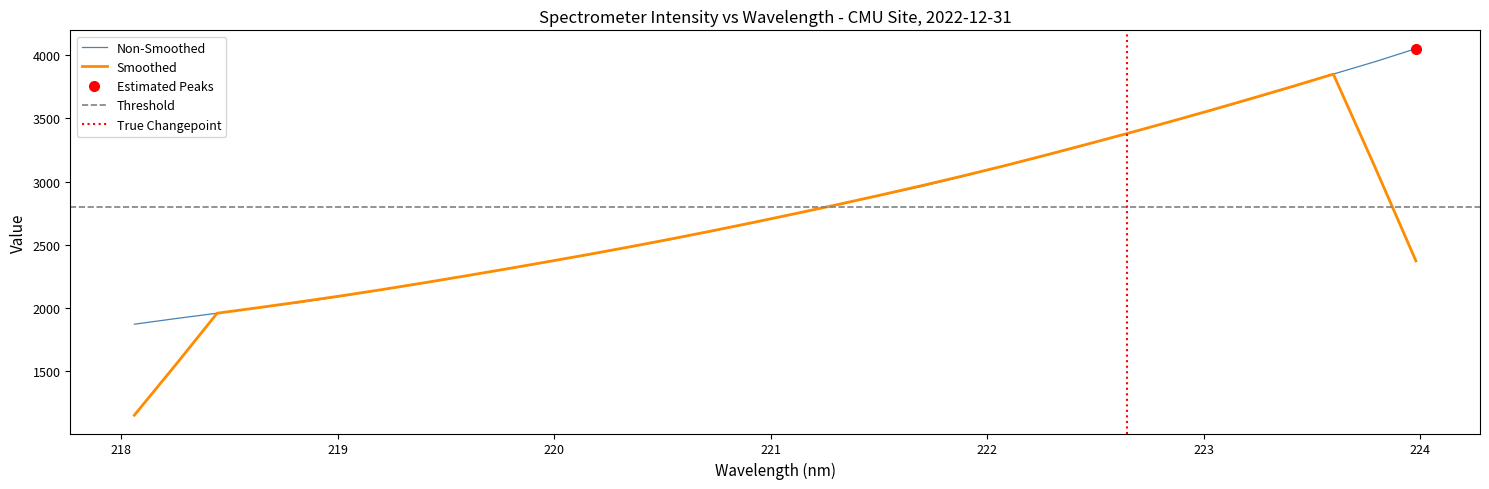

What is the highest value of the Non-Smoothed series?

4053.2